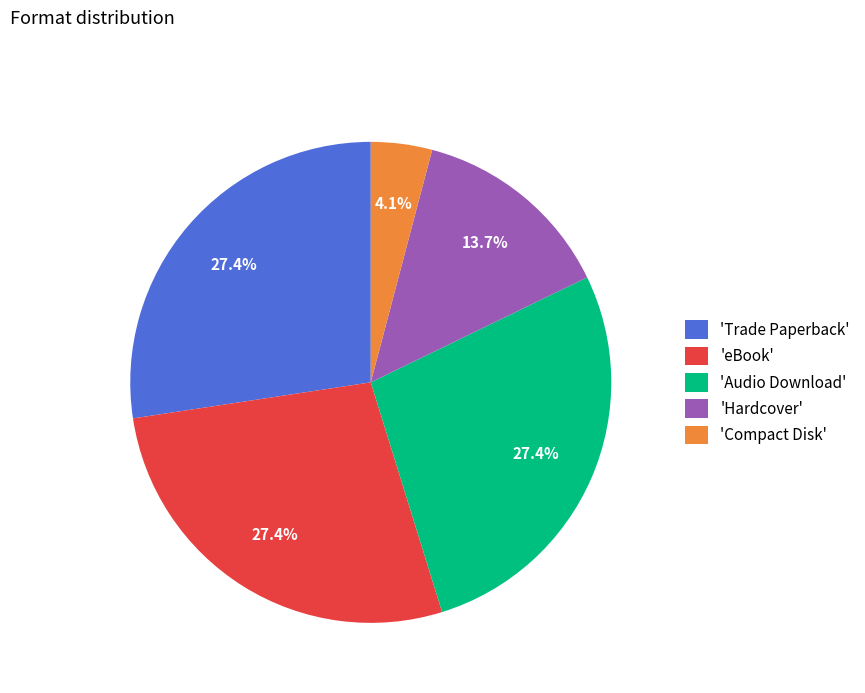

What is the total percentage of 'Compact Disk' and 'Trade Paperback'?

31.5%